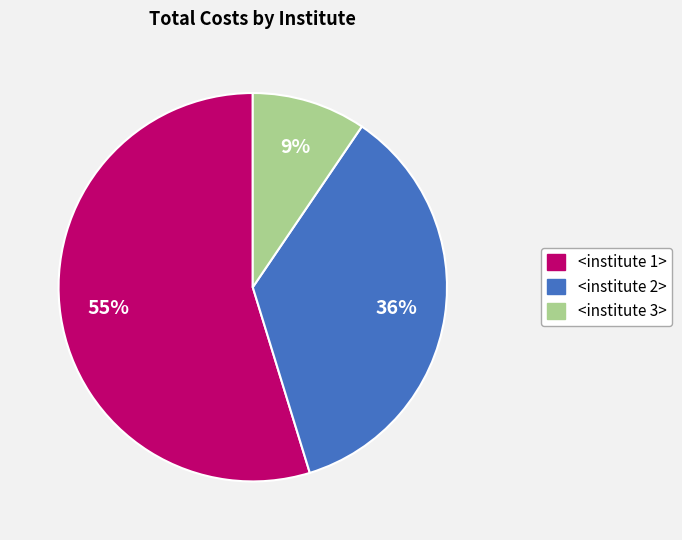

Which category has the smallest portion of the pie?

<institute 3>